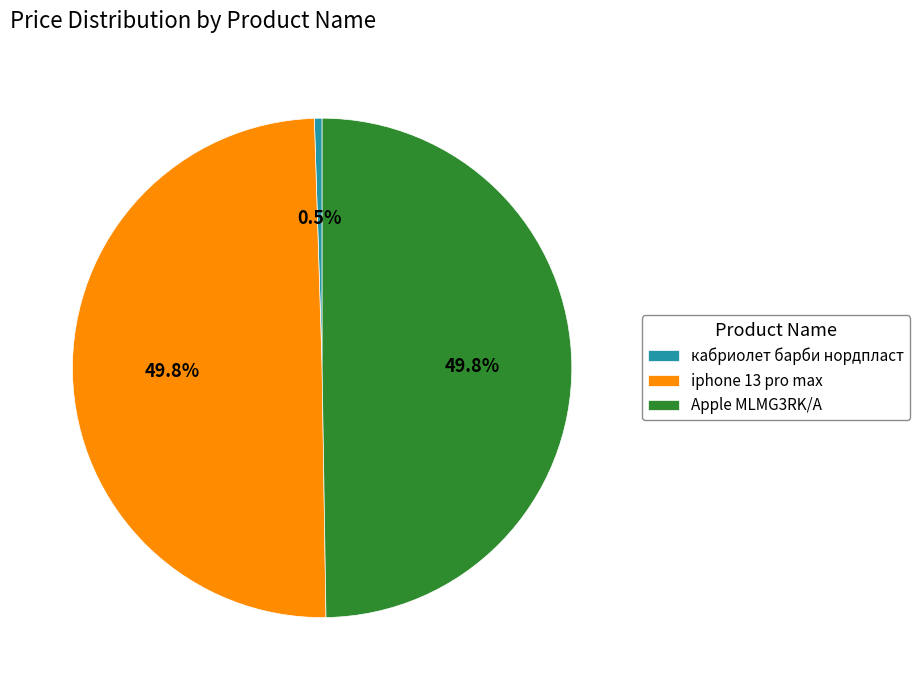

What percentage is NOT represented by iphone 13 pro max?

50.2%